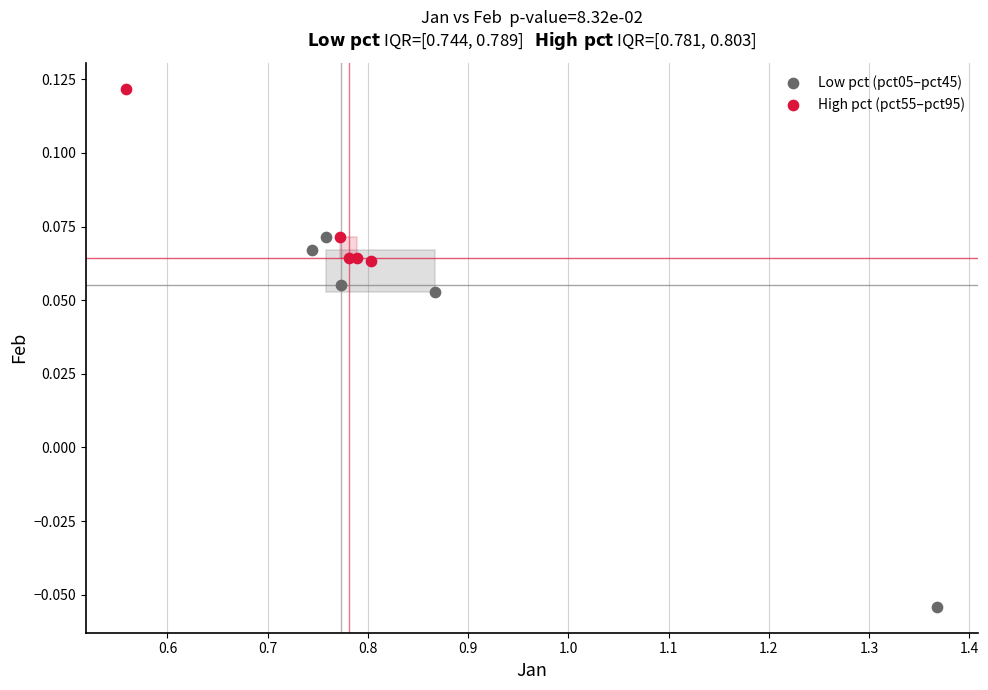

Which series reaches the minimum Y coordinate?

Low pct (pct05–pct45)